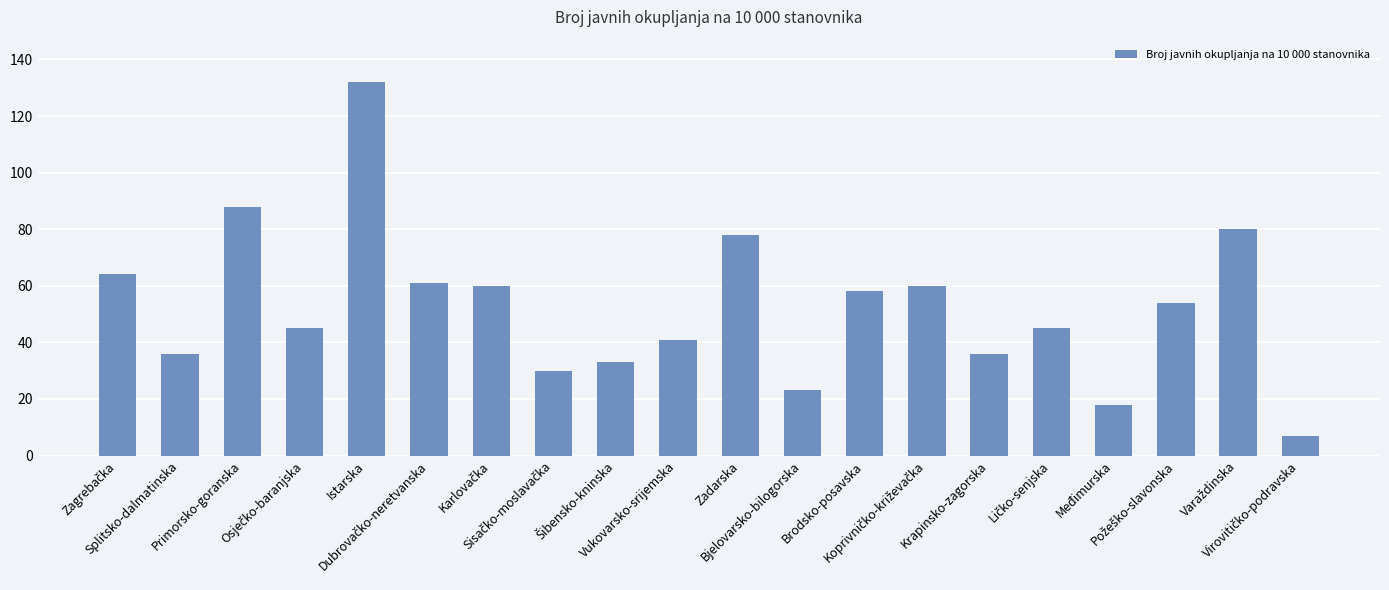

What is the sum of all values?

1049